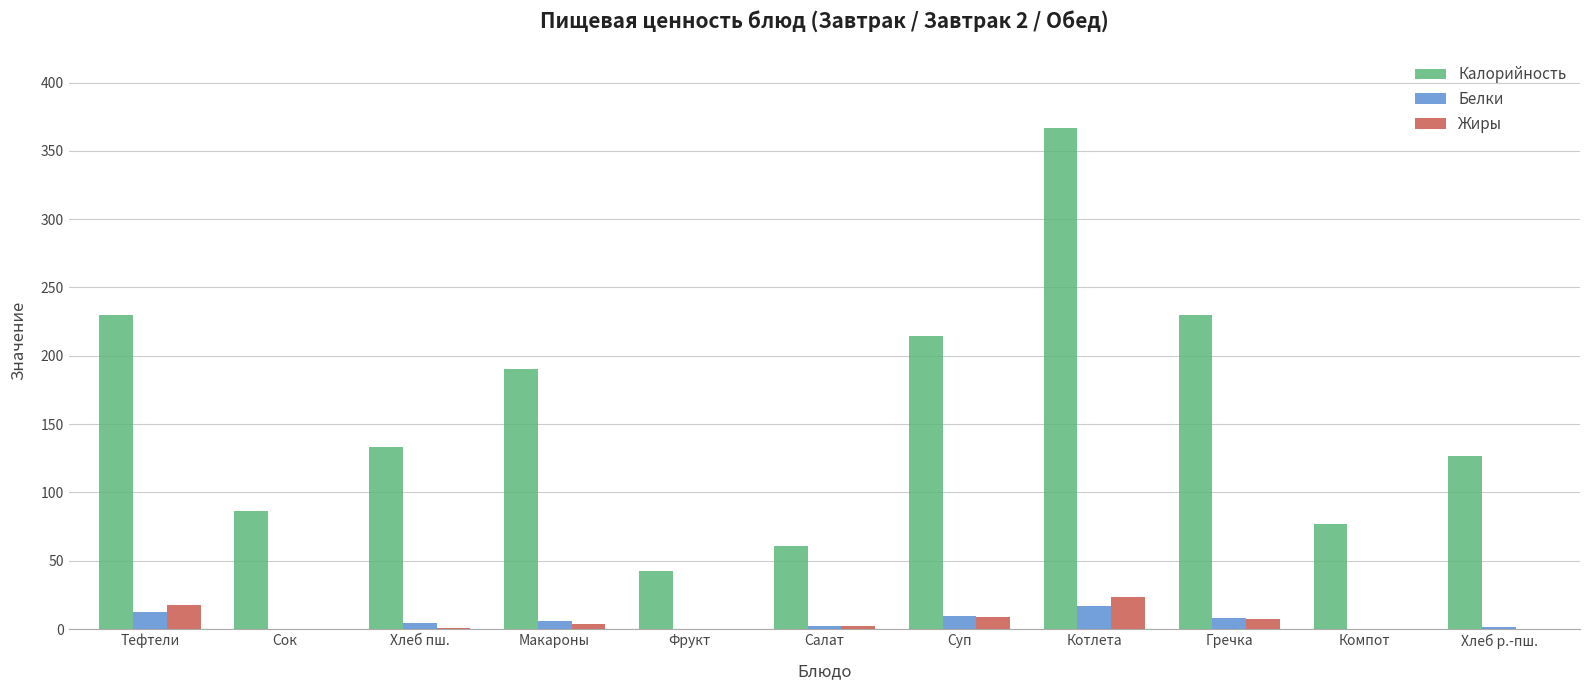

How many groups of bars are there?

11